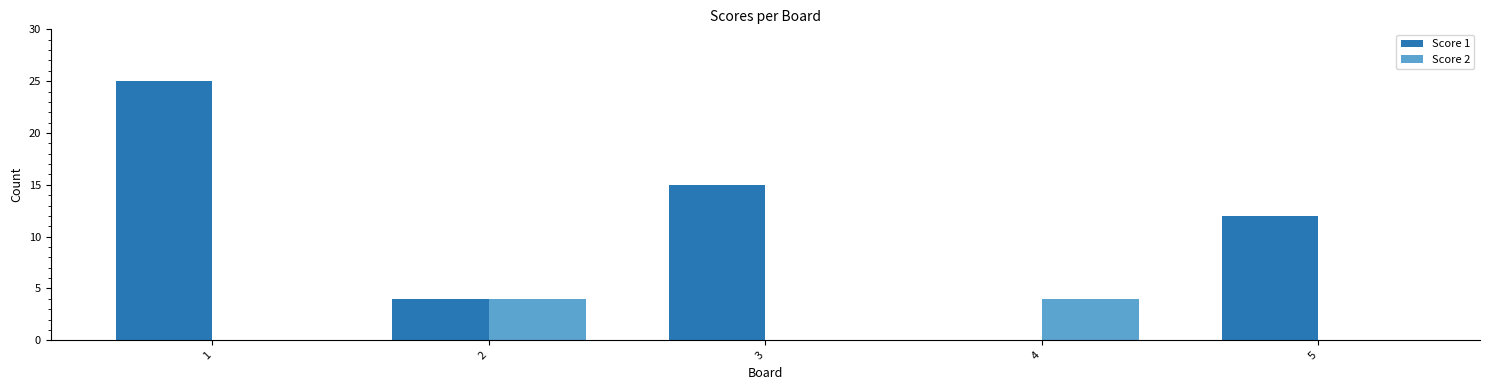

Which series has the widest spread of values?

Score 1